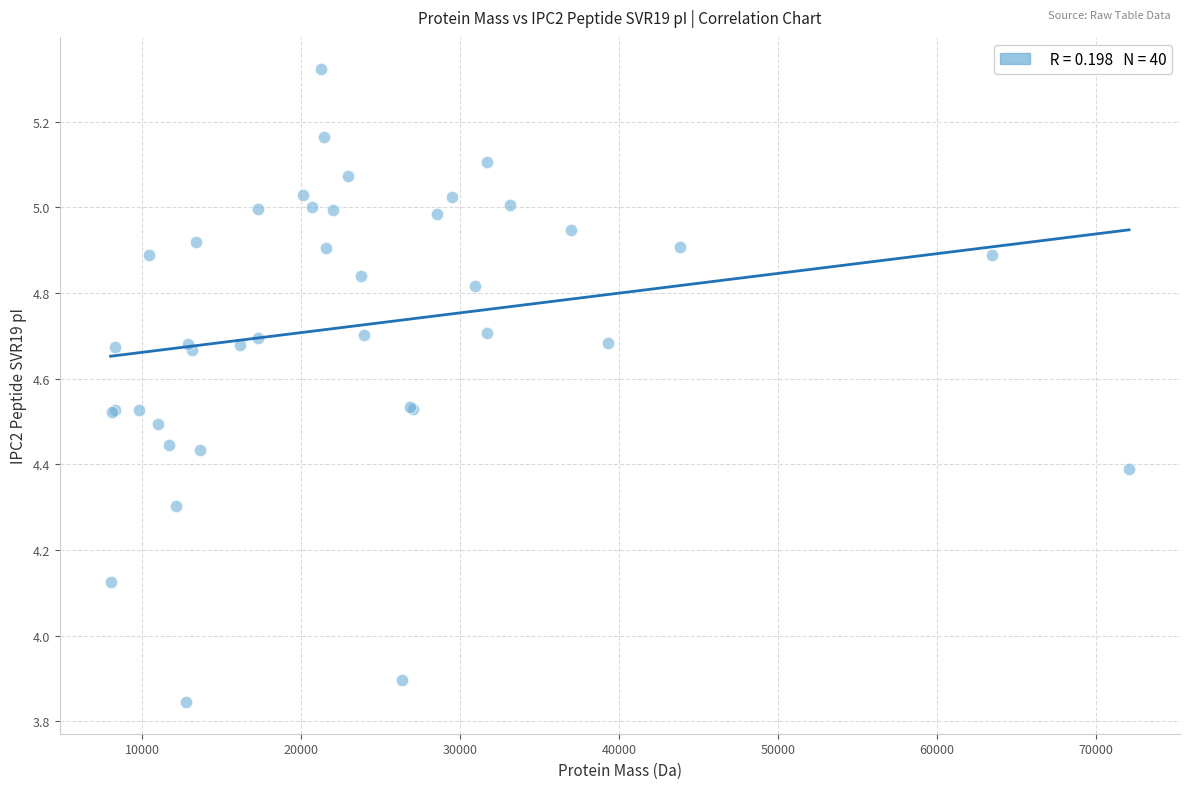

What Y value in the scatter plot is closest to 4?

3.9